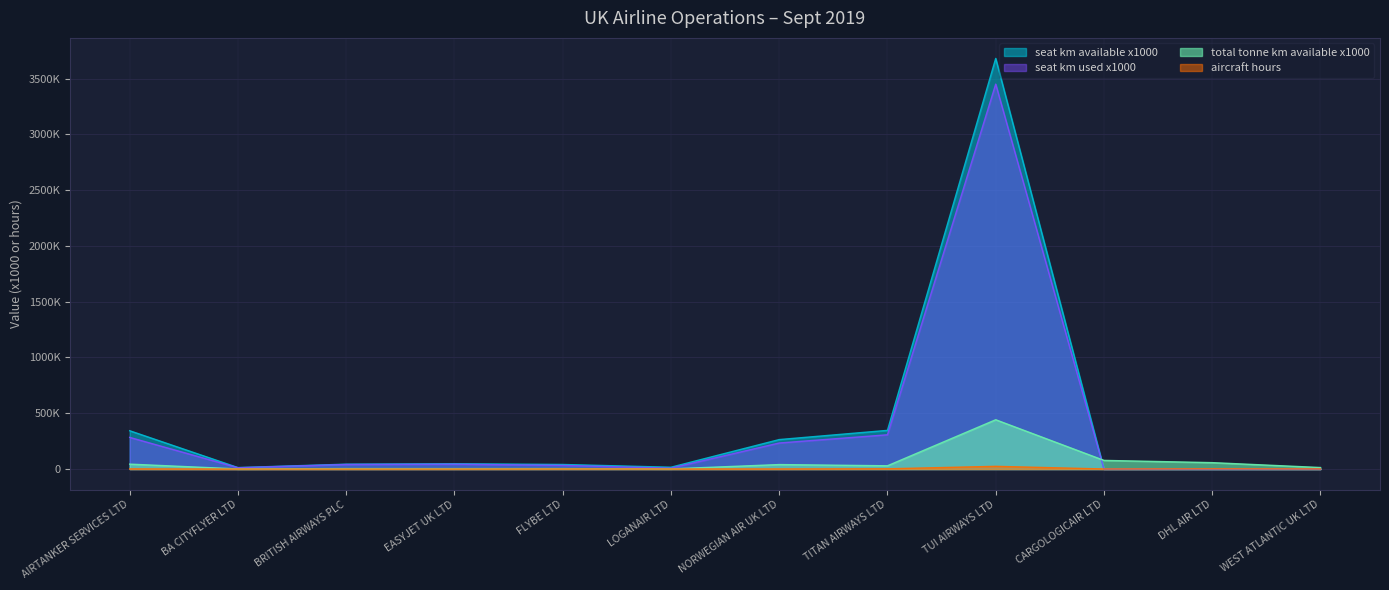

Is it true that seat_km_available_x1000 equals 16526.0 at LOGANAIR LTD?

True